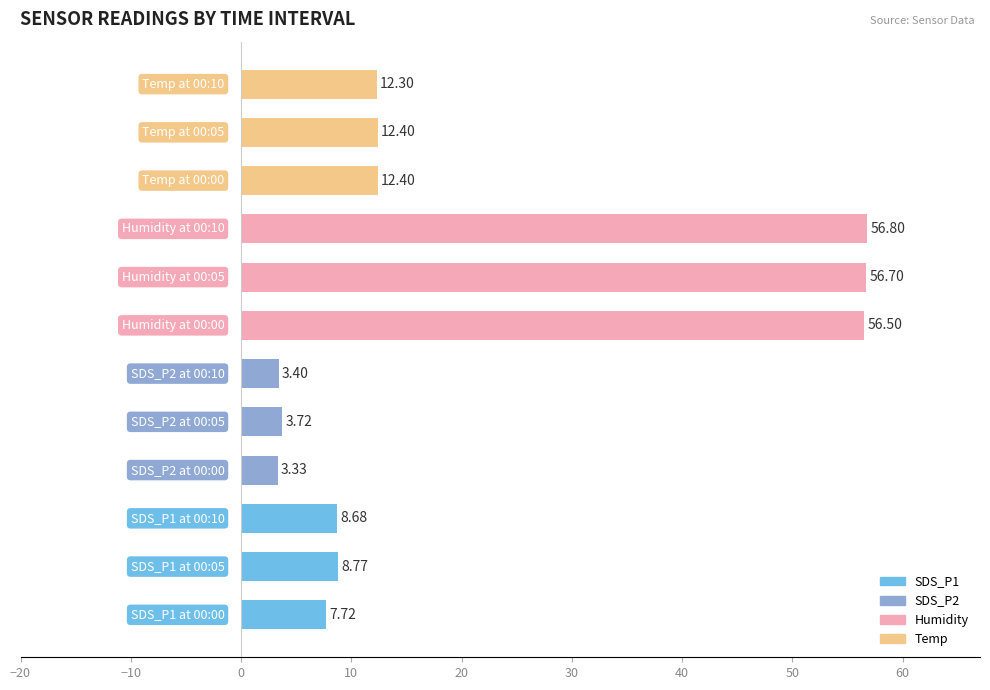

What is the sum of all values?

242.7